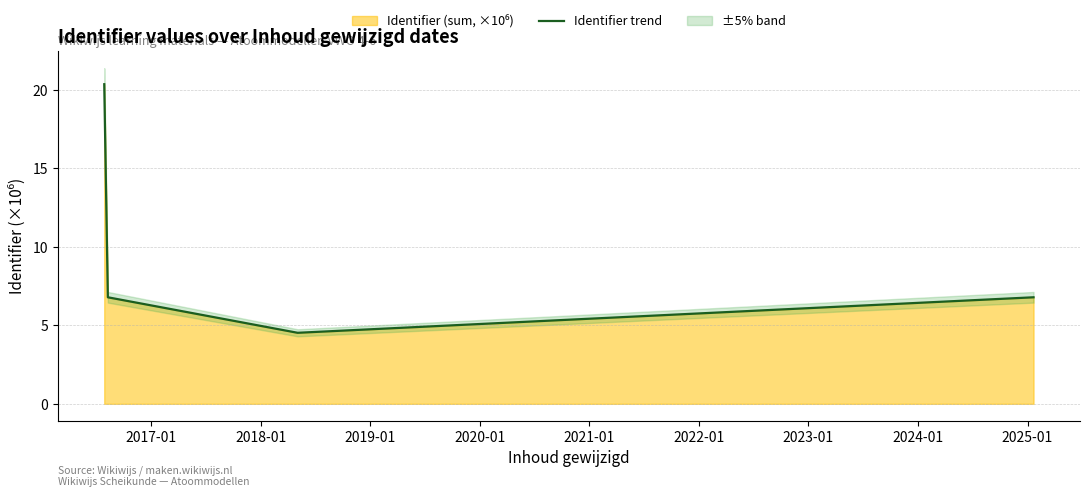

How many data points are above 6?

3